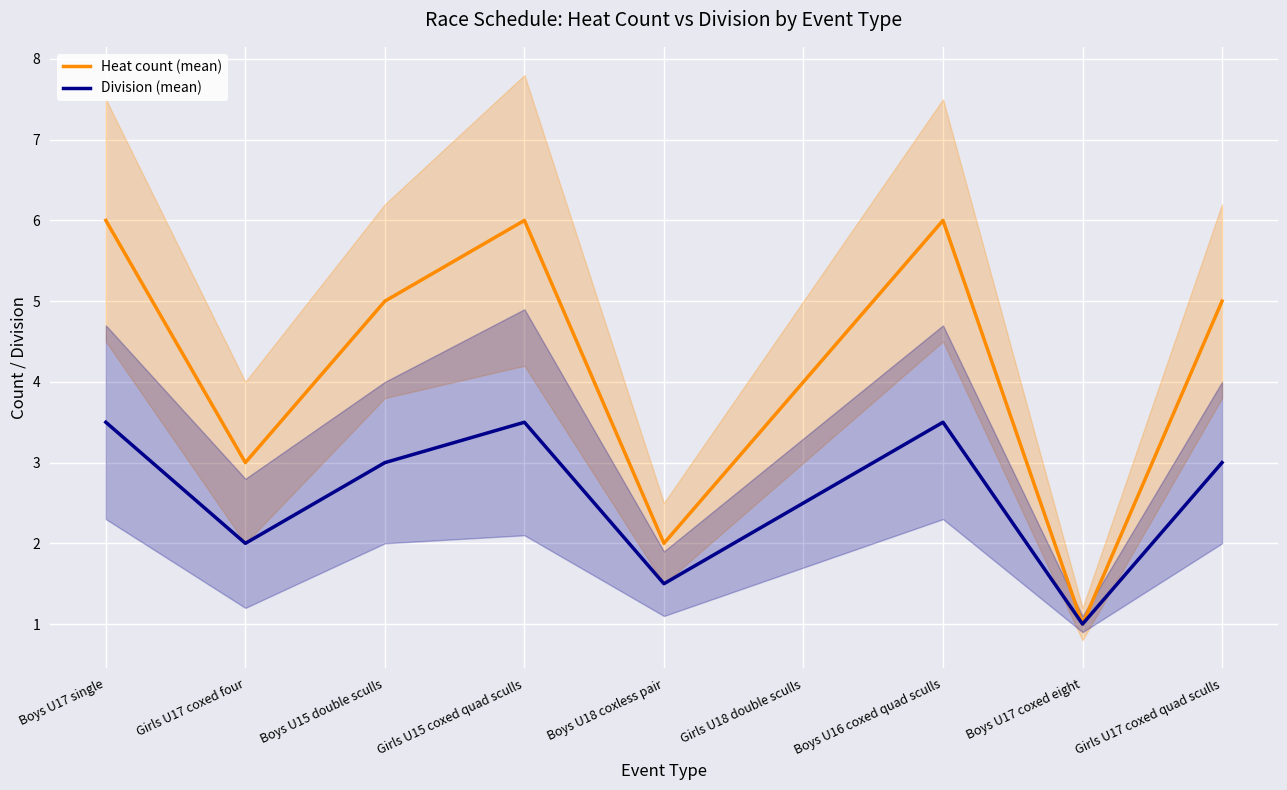

Is the value of Heat count (mean) at Girls U17 coxed four greater than the value of Division (mean) at Girls U18 double sculls?

Yes